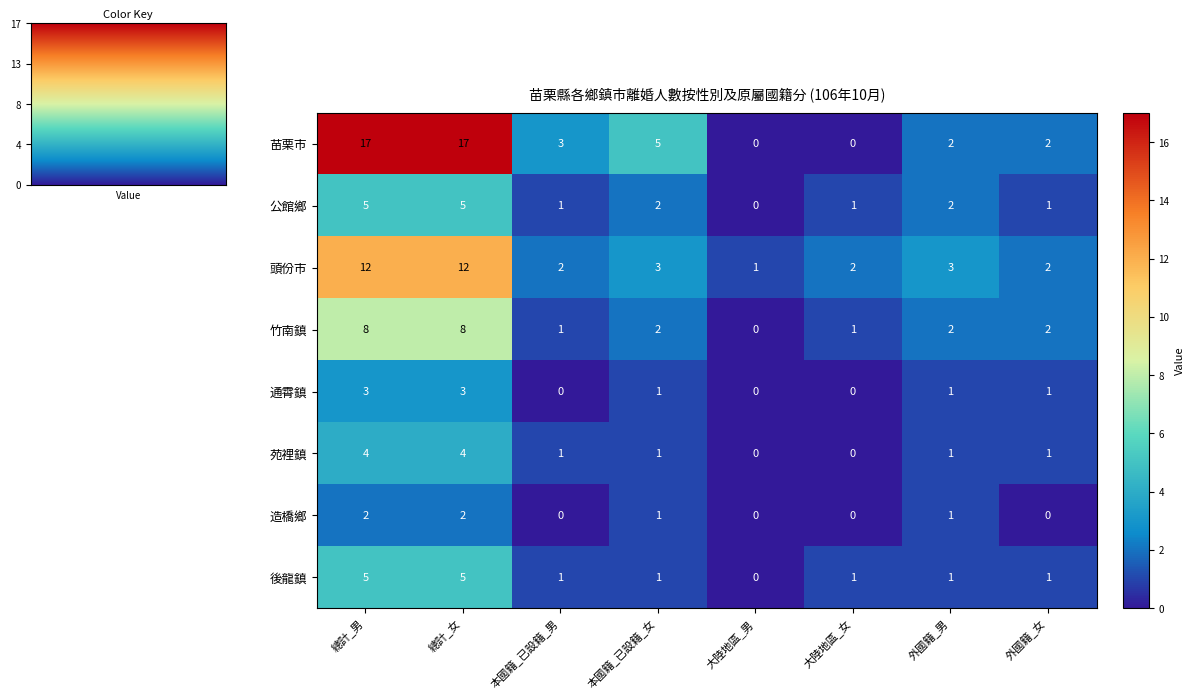

How many 公館鄉 values are between 1 and 5?

7